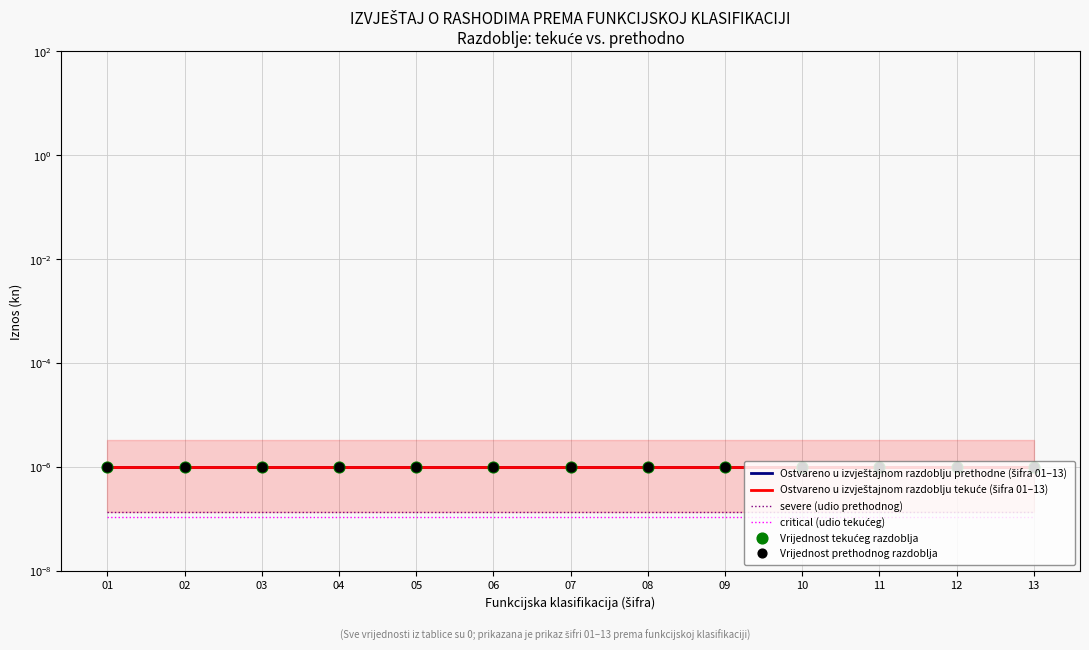

At which category is the sum across all series the highest?

01